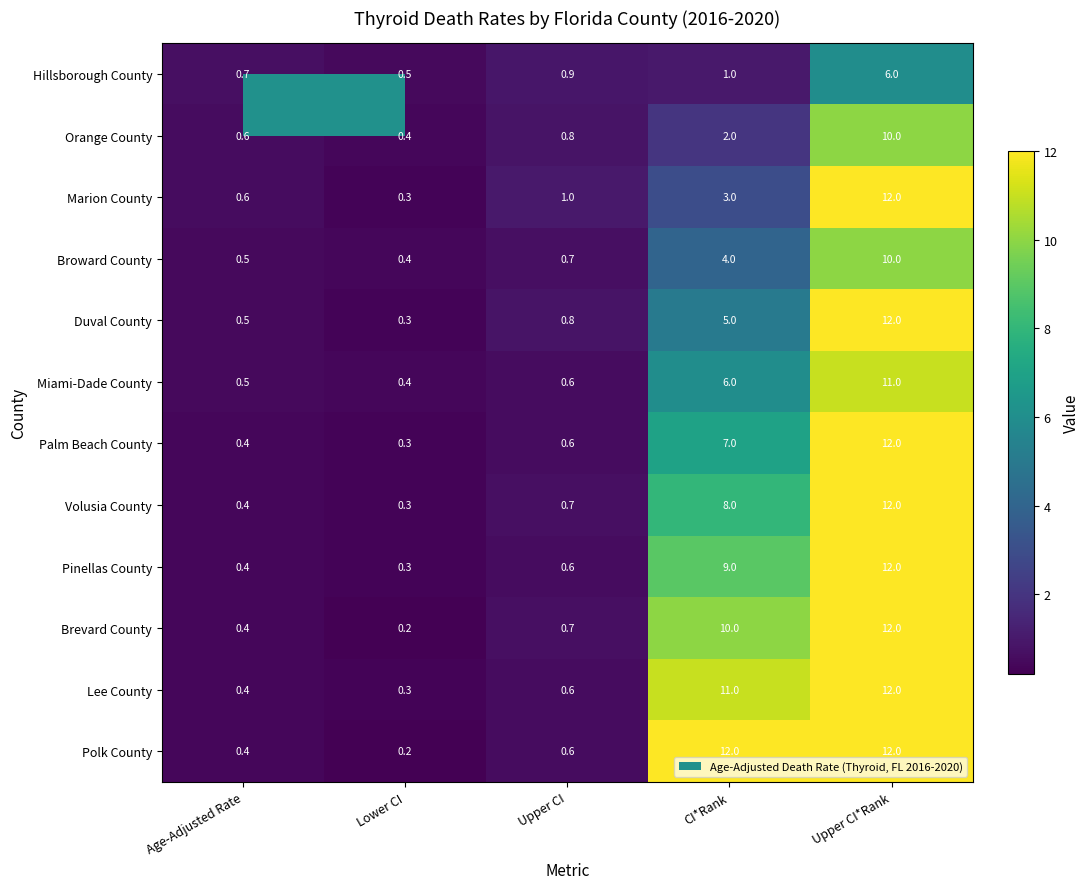

At which category is the sum across all series the highest?

Upper CI*Rank